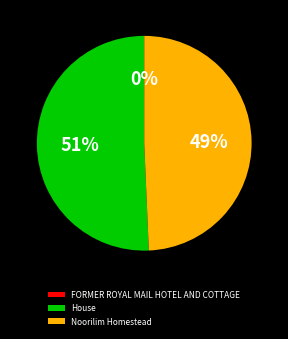

What is the majority slice?

House